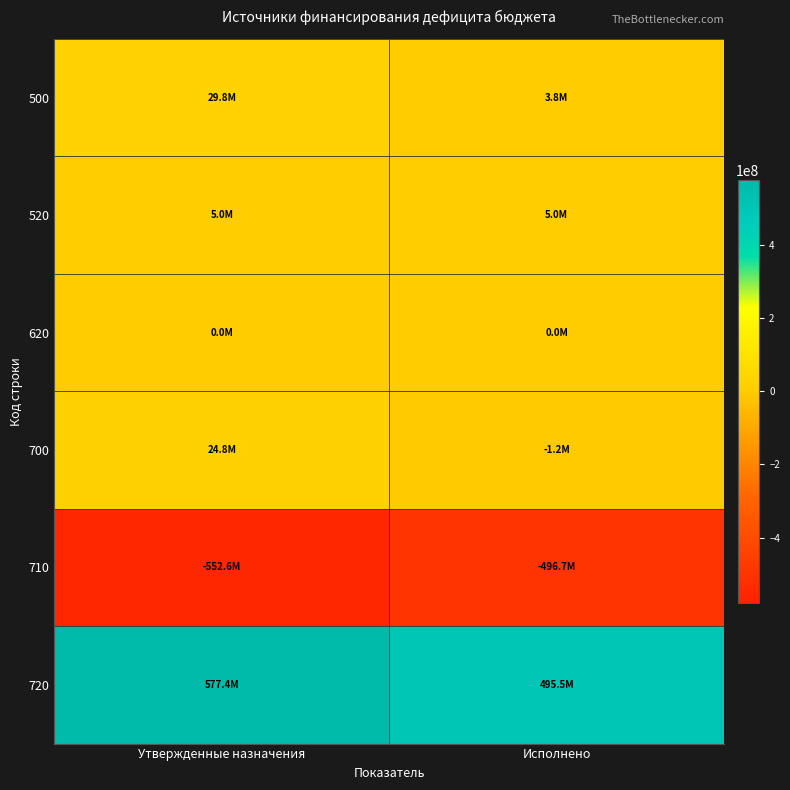

Reading right to left, list all the values displayed in this chart.

500: Исполнено=3836129.9	Утвержденные назначения=29791914.0
520: Исполнено=5000000.0	Утвержденные назначения=5000000.0
620: Исполнено=0.0	Утвержденные назначения=0.0
700: Исполнено=-1163870.1	Утвержденные назначения=24791914.0
710: Исполнено=-496664452.9	Утвержденные назначения=-552598625.3
720: Исполнено=495500582.8	Утвержденные назначения=577390539.4